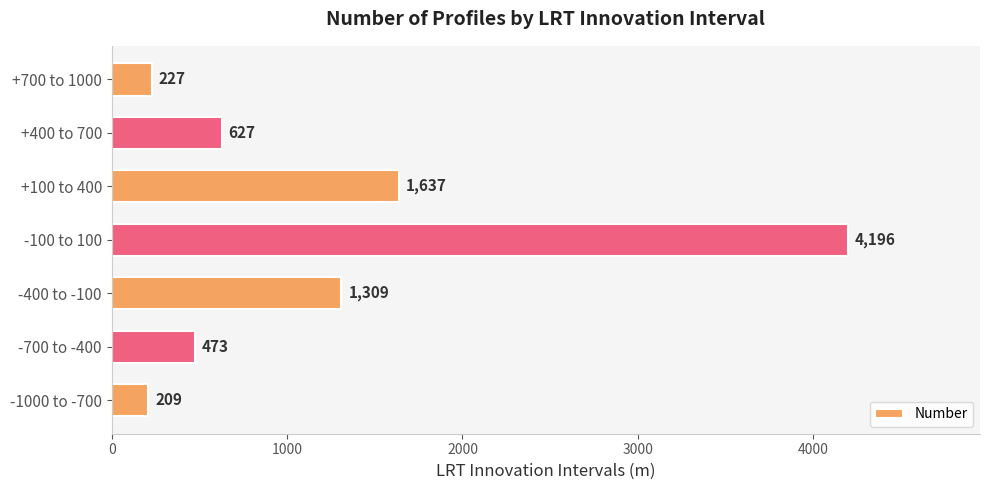

List the labels in order of value, largest first.

-100 to 100, +100 to 400, -400 to -100, +400 to 700, -700 to -400, +700 to 1000, -1000 to -700